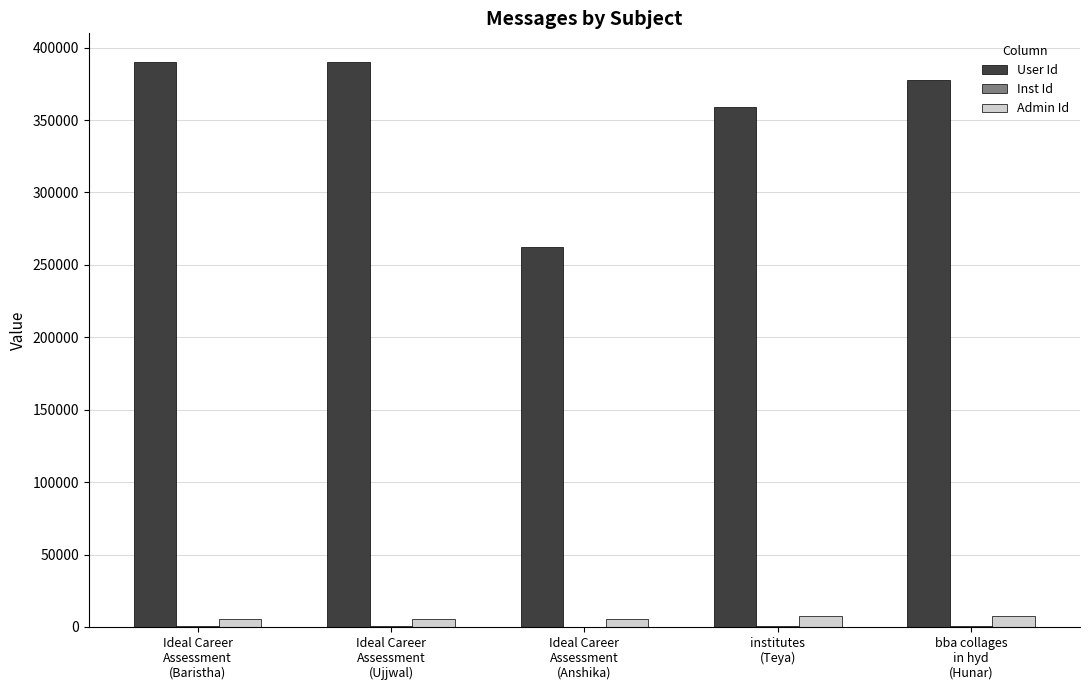

Which series has the largest total across all categories?

User Id